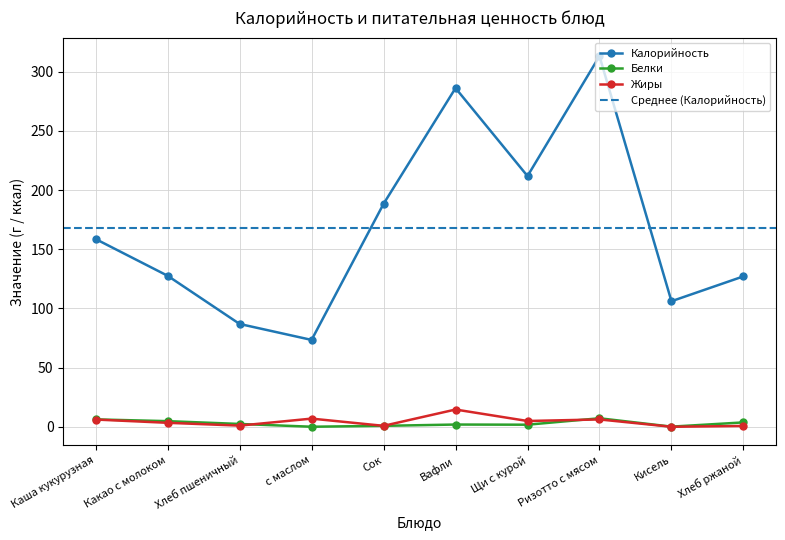

Reading right to left, extract all data points from this chart.

Калорийность: 127.1	106.1	313.2	211.9	286.2	188.4	73.4	86.9	127.6	158.6
Белки: 3.7	0.1	7.2	1.8	1.9	0.8	0.0	2.4	4.8	6.2
Жиры: 0.7	0.0	6.2	4.9	14.6	0.8	6.9	1.0	3.4	6.1